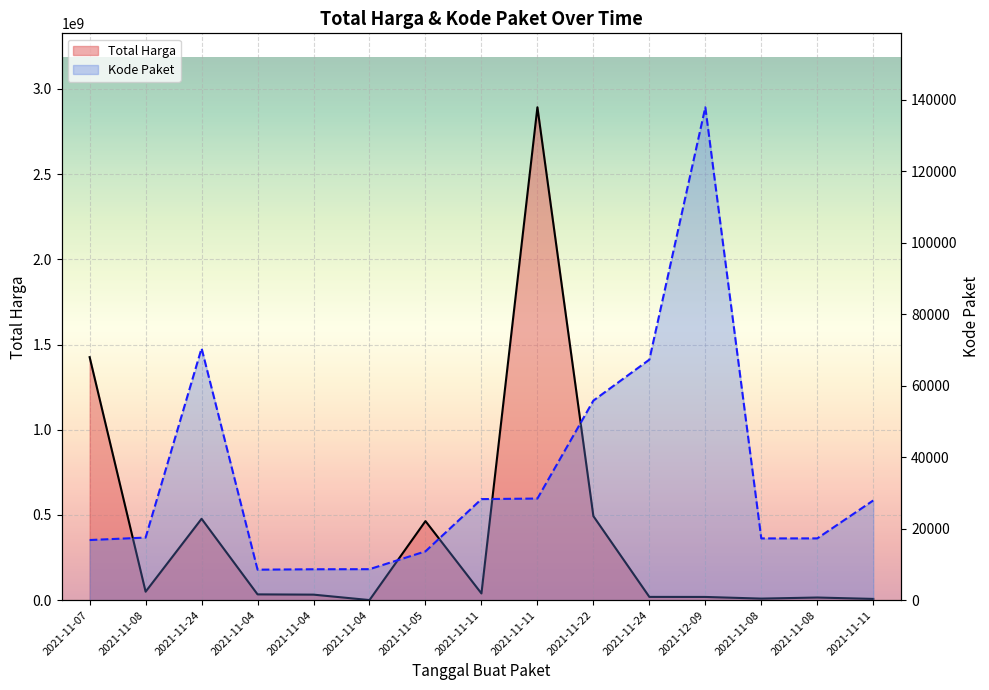

Rank the categories by Kode Paket value from highest to lowest.

2021-12-09, 2021-11-24, 2021-11-24, 2021-11-22, 2021-11-11, 2021-11-11, 2021-11-11, 2021-11-08, 2021-11-08, 2021-11-08, 2021-11-07, 2021-11-05, 2021-11-04, 2021-11-04, 2021-11-04